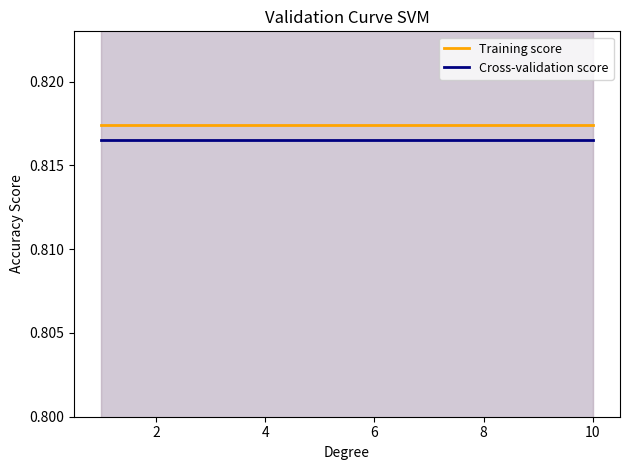

The value of Cross-validation score at 8 is 0.2. True or false?

False